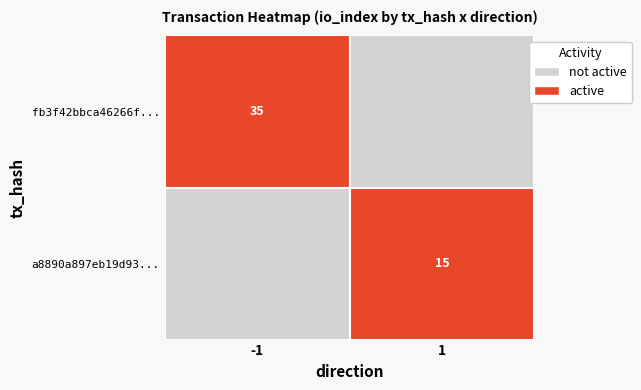

What is the greatest value displayed?

35